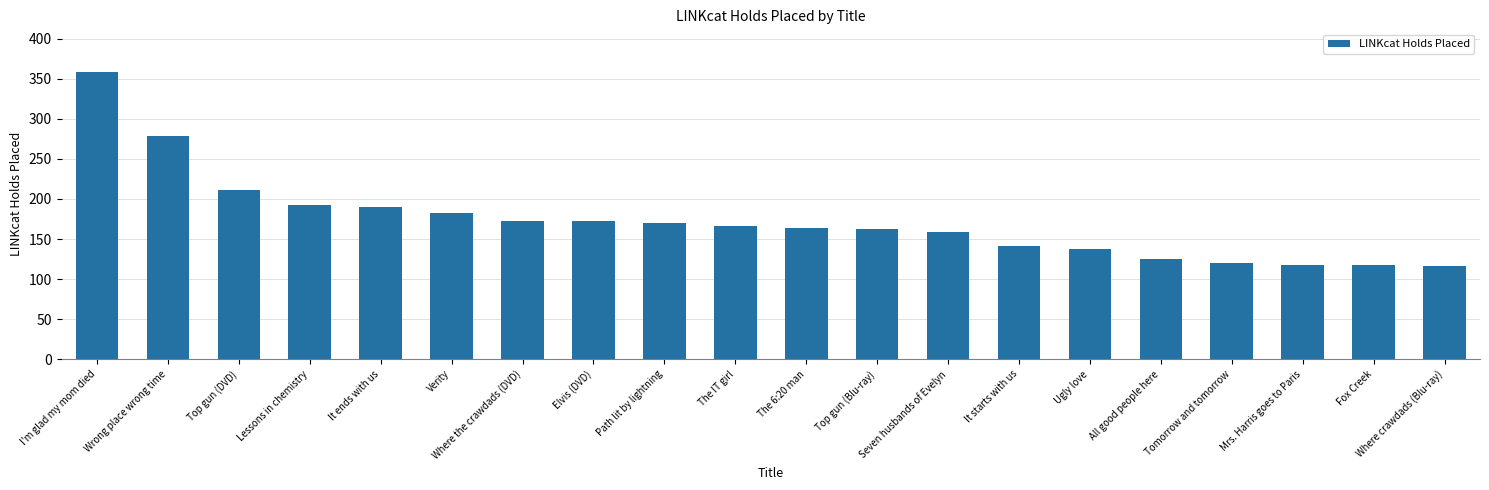

What is the label of the 8th bar from the left?

Elvis (DVD)